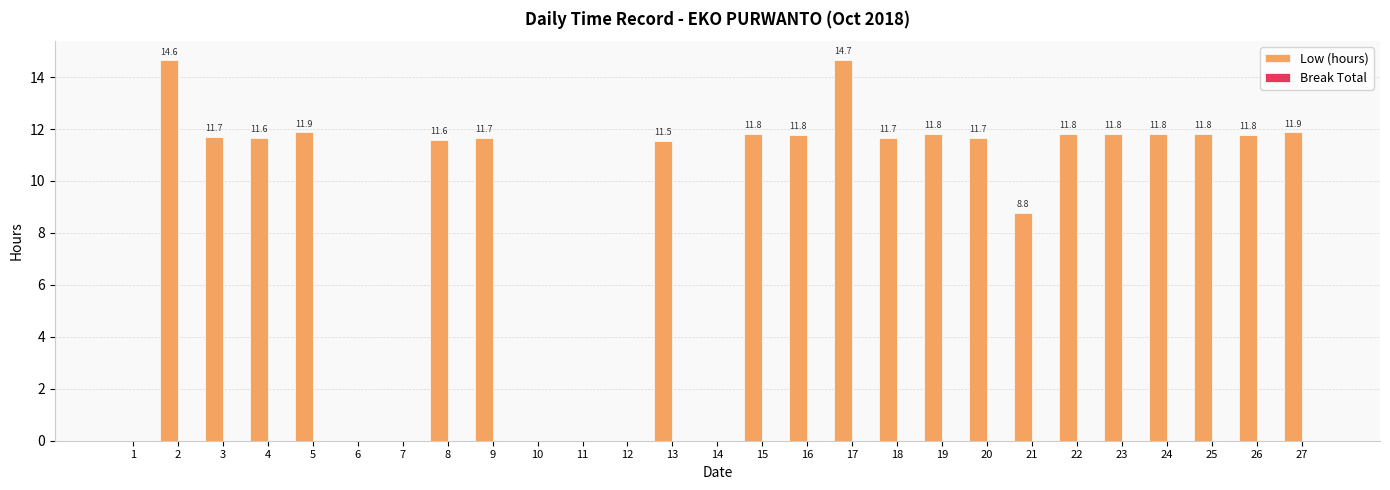

Count the number of values greater than 11.

19